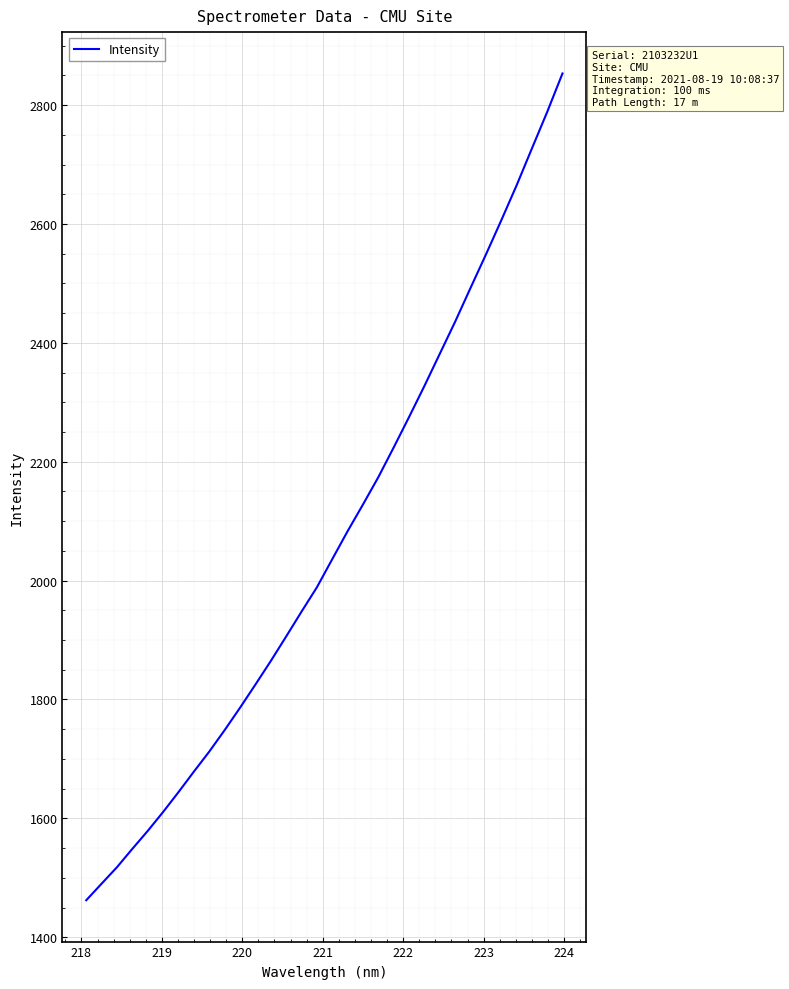

What is the minimum value shown in the chart?

1462.2